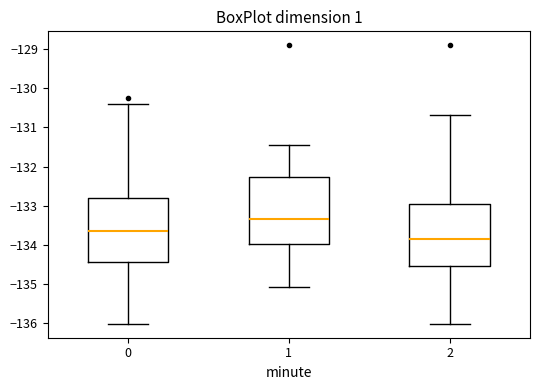

Which box has the highest median line?

1